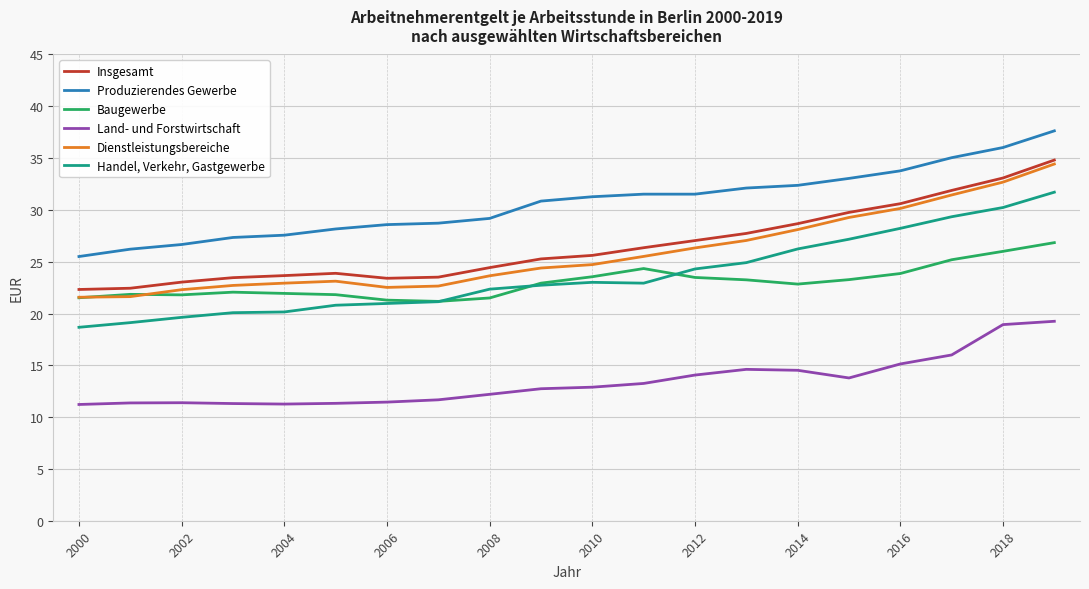

What is the maximum value for Dienstleistungsbereiche?

34.4